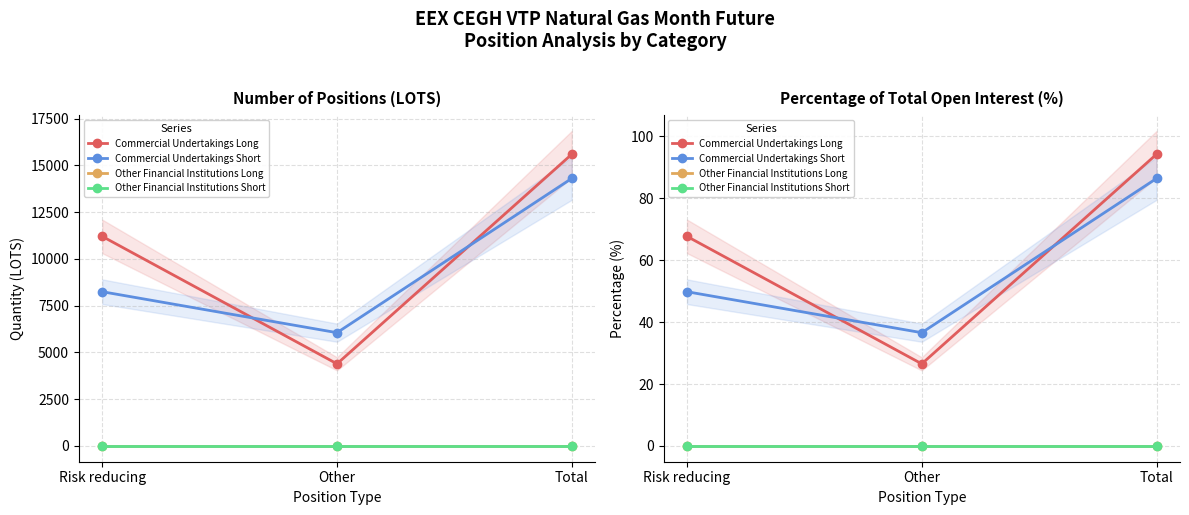

List the series in order of their peak value, lowest first.

Other Financial Institutions Long, Other Financial Institutions Short, Commercial Undertakings Short, Commercial Undertakings Long